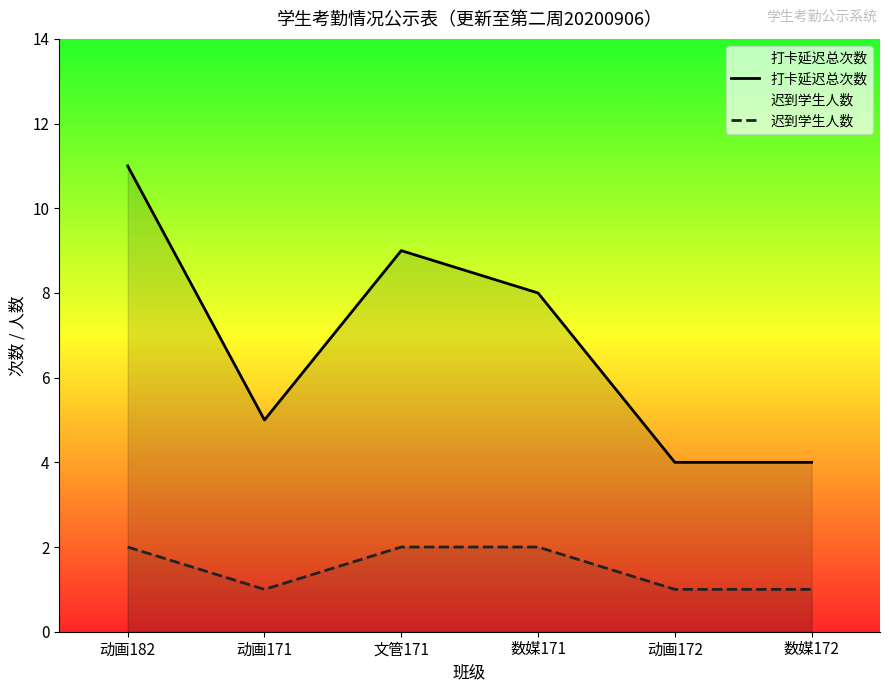

At how many categories does at least one series exceed 4?

4